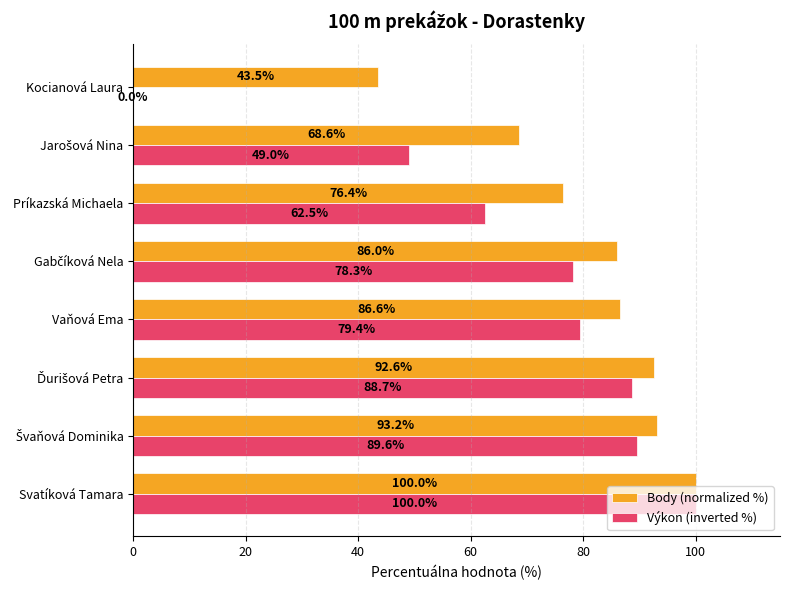

Is it true that Výkon (inverted %) equals 79.4 at Vaňová Ema?

True